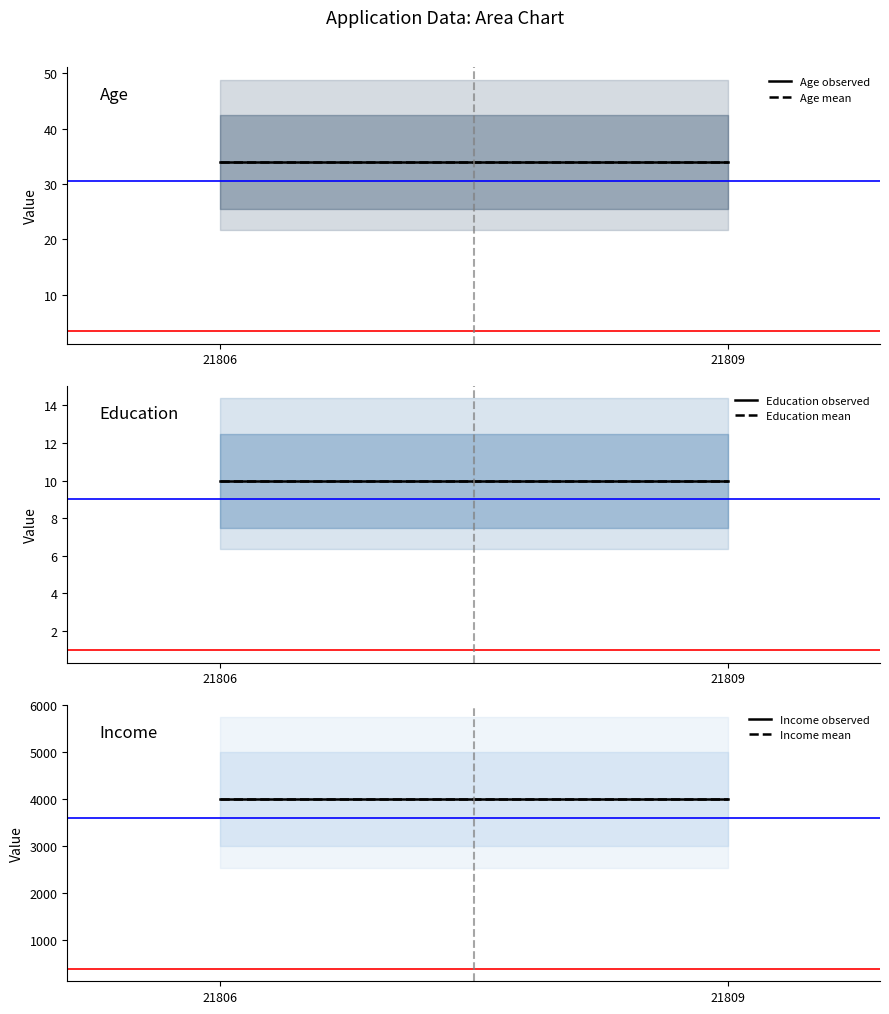

What is the value of the Education mean point at the 2nd from the left?

10